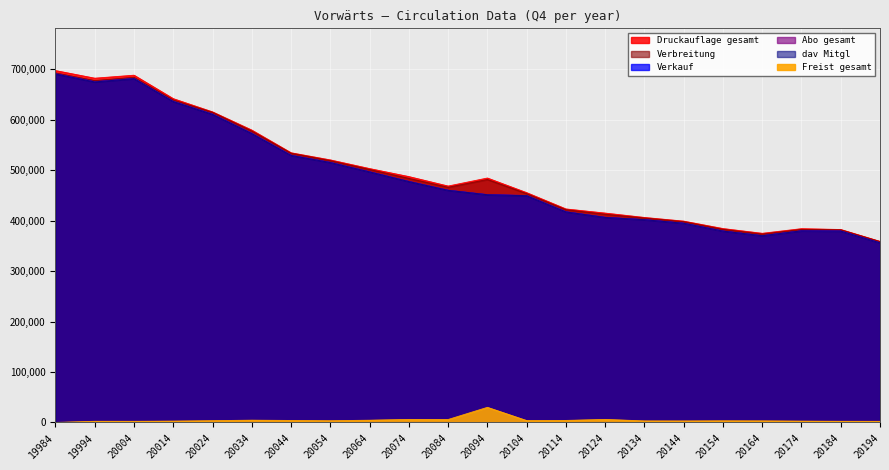

What are all the series names shown in the legend?

Druckauflage gesamt, Verbreitung, Verkauf, Abo gesamt, dav Mitgl, Freist gesamt